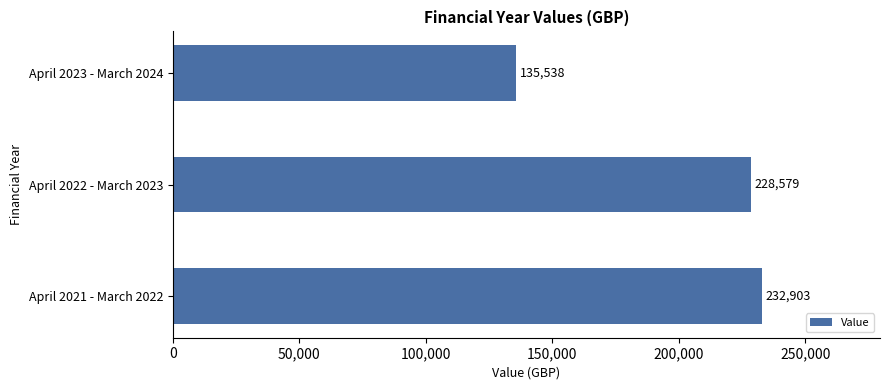

The value at April 2023 - March 2024 is 49575. True or false?

False